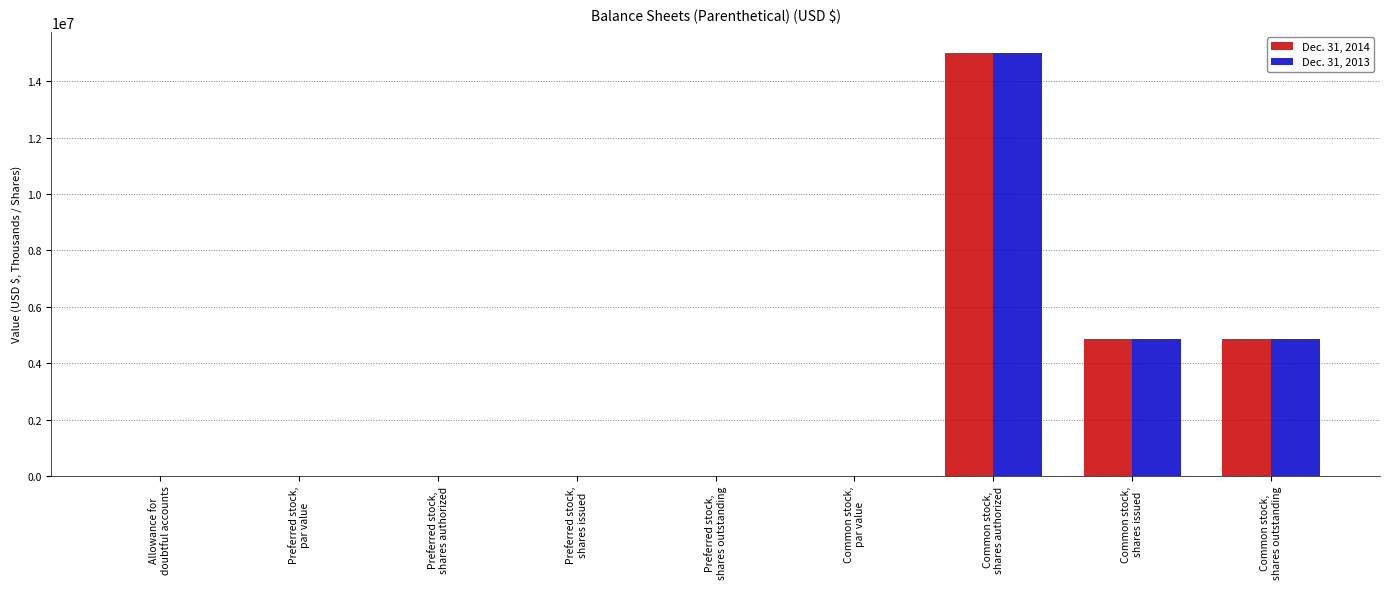

Does the chart contain stacked bars?

No